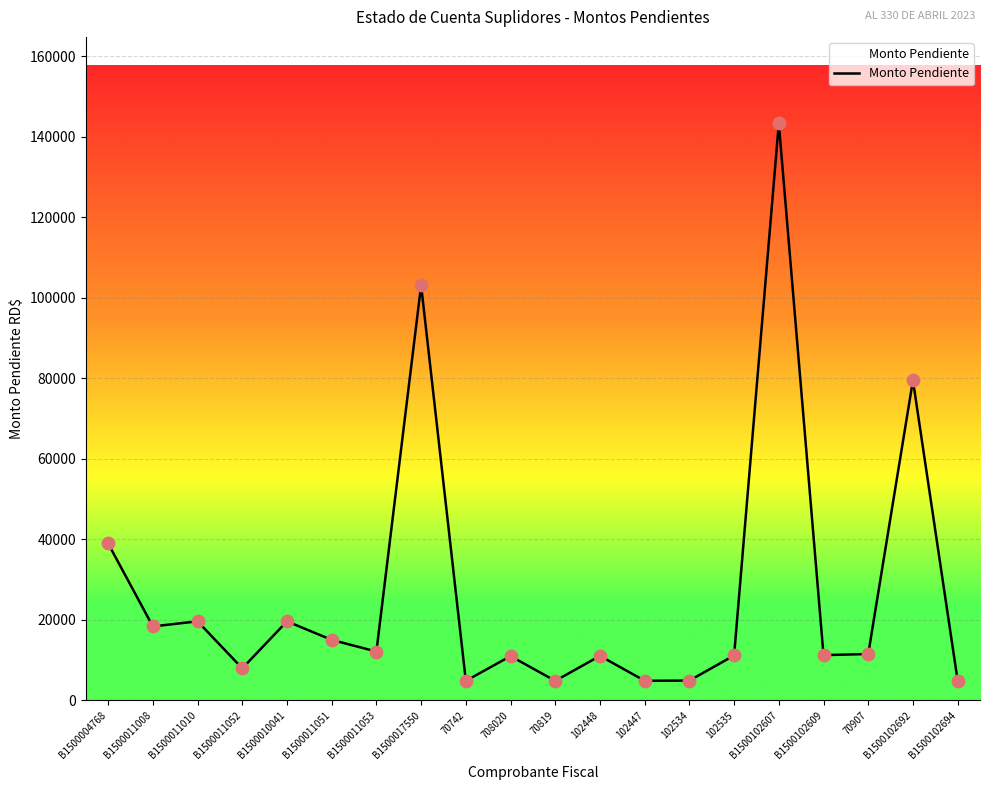

Which has a higher value, 70819 or B1500010041?

B1500010041